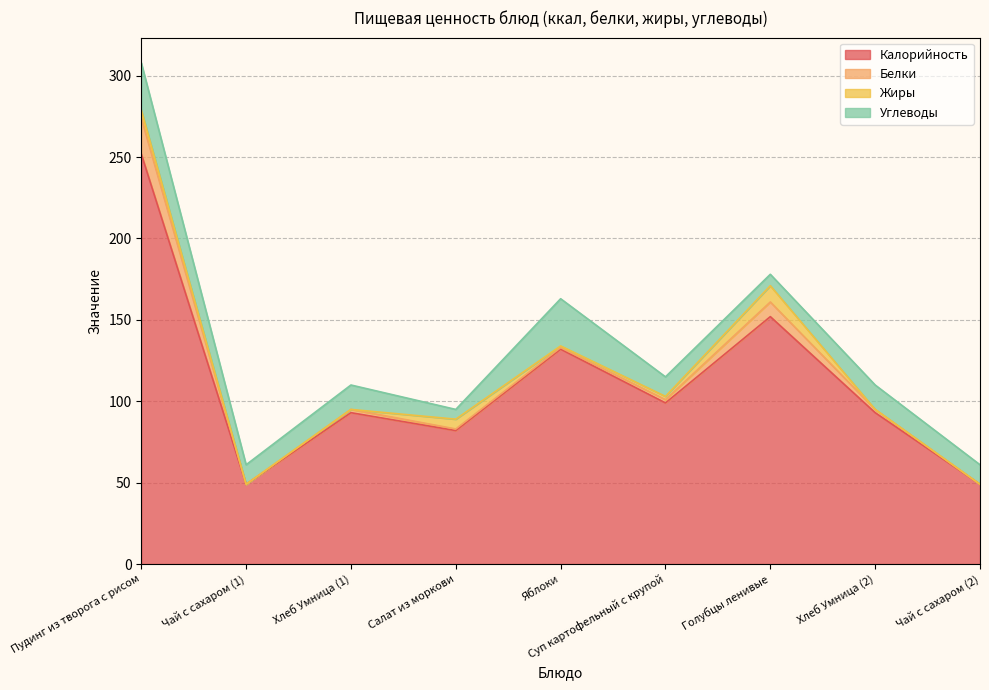

What is the maximum value for Белки?

22